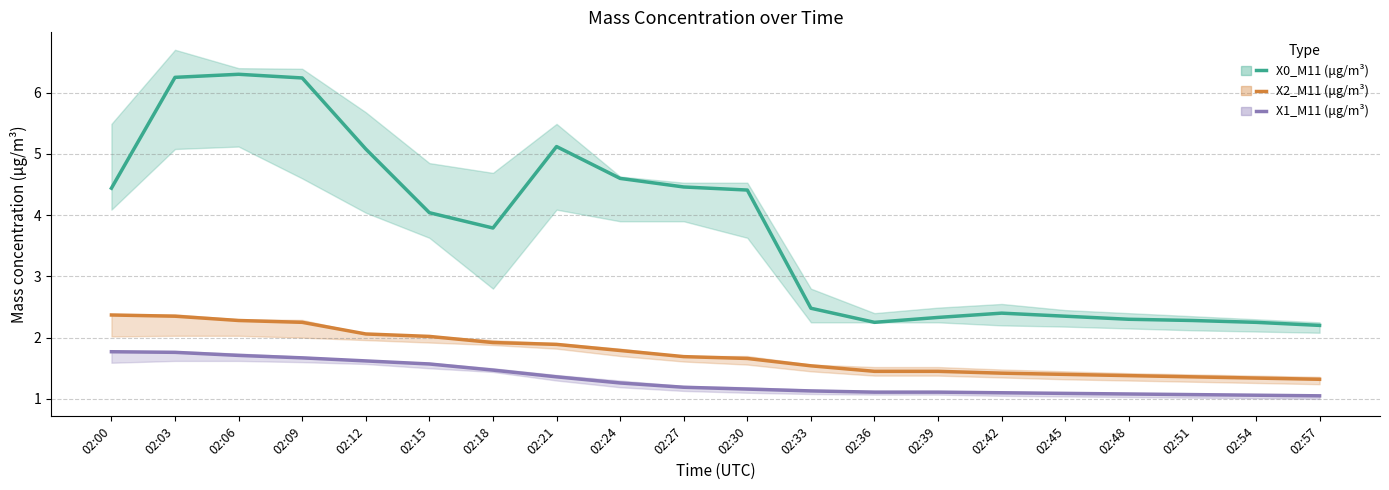

What is the value of the X2_M11 (μg/m³) point at the 2nd from the left?

2.4